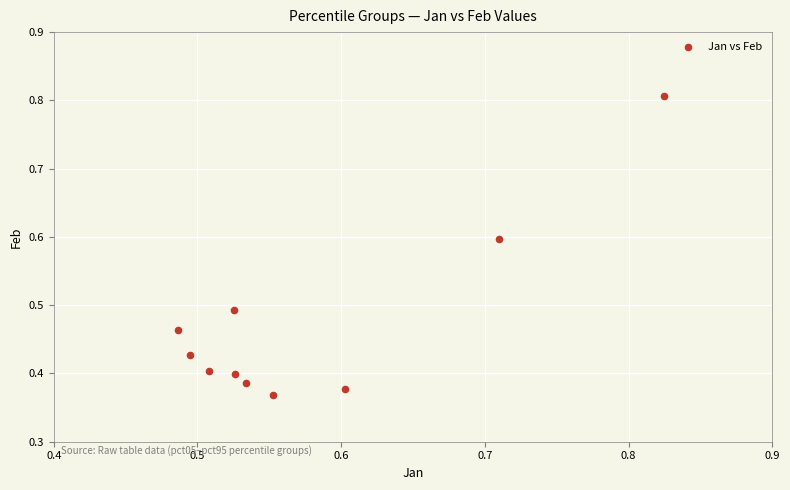

What is the average X value?

0.6